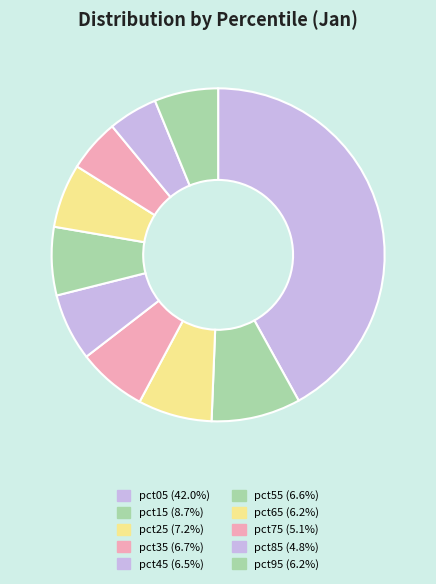

Is pct85 the majority of the pie?

No